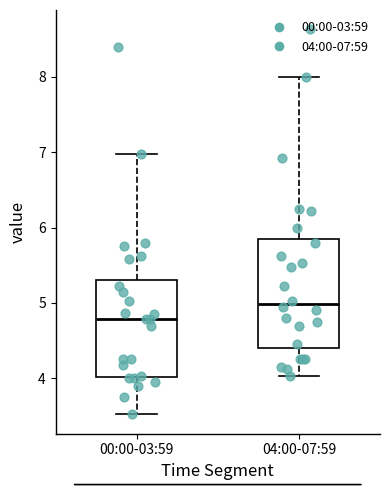

Which box is the tallest, from its lower edge to its upper edge?

04:00-07:59